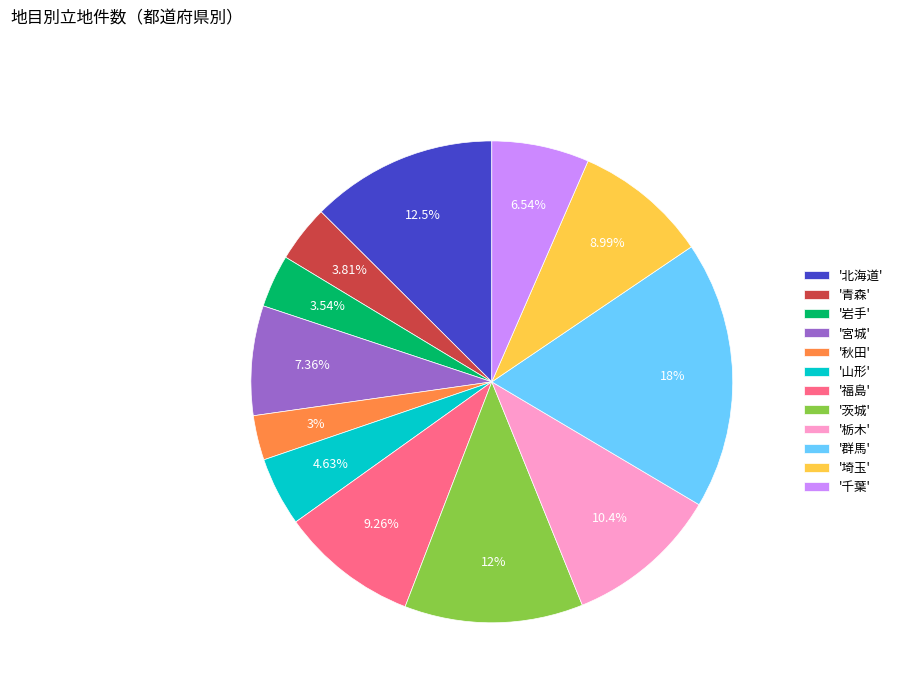

How many slices are in this pie chart?

12